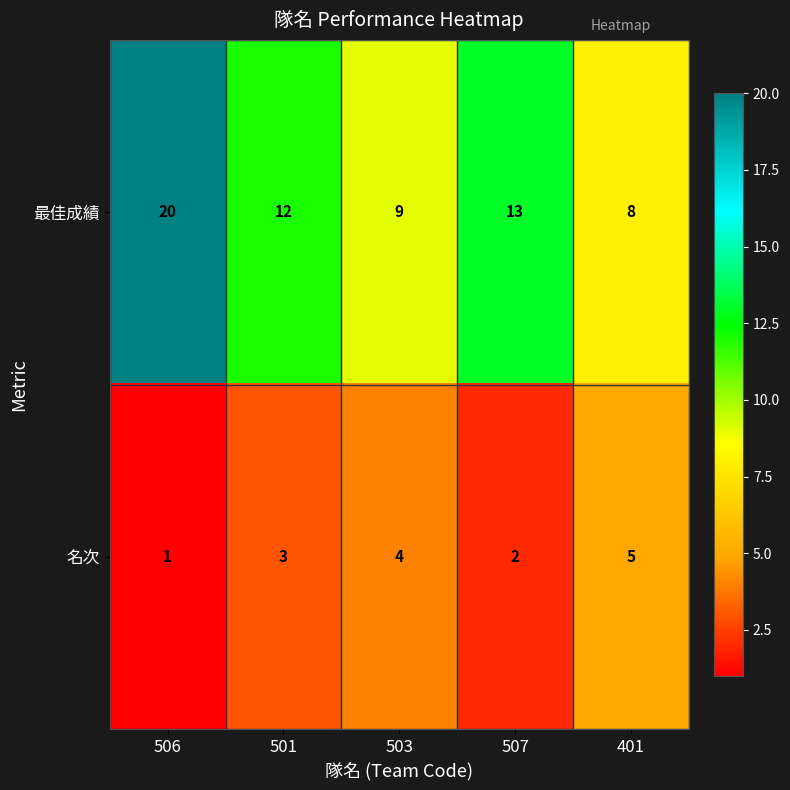

What is the difference between the maximum and minimum values in the 最佳成績 series?

12